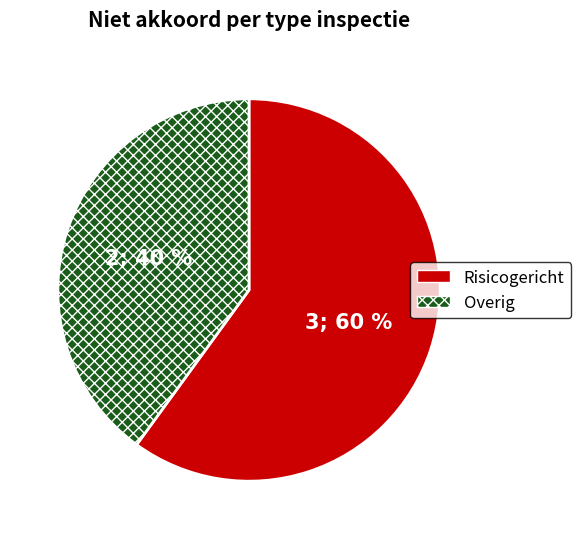

How many slices are in this pie chart?

2